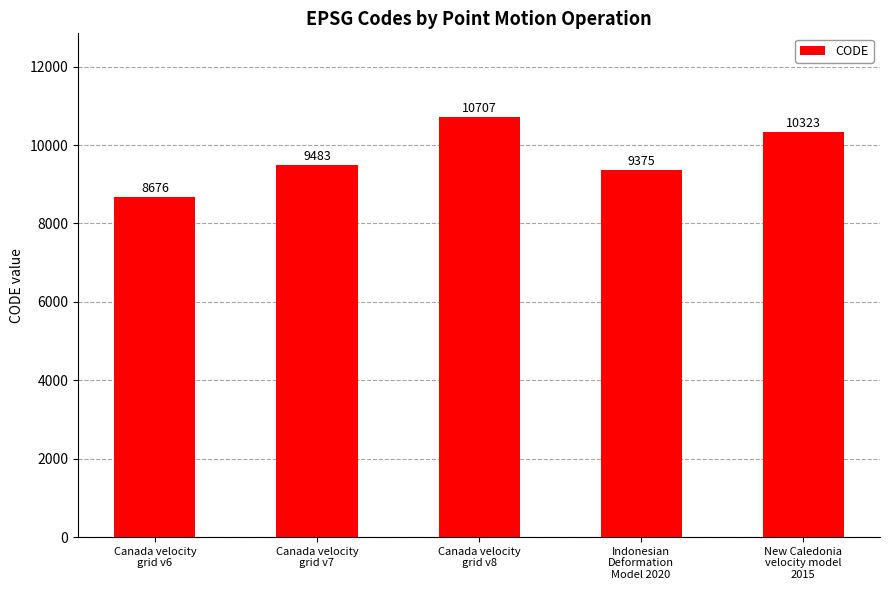

What is the value of the 5th bar from the left?

10323